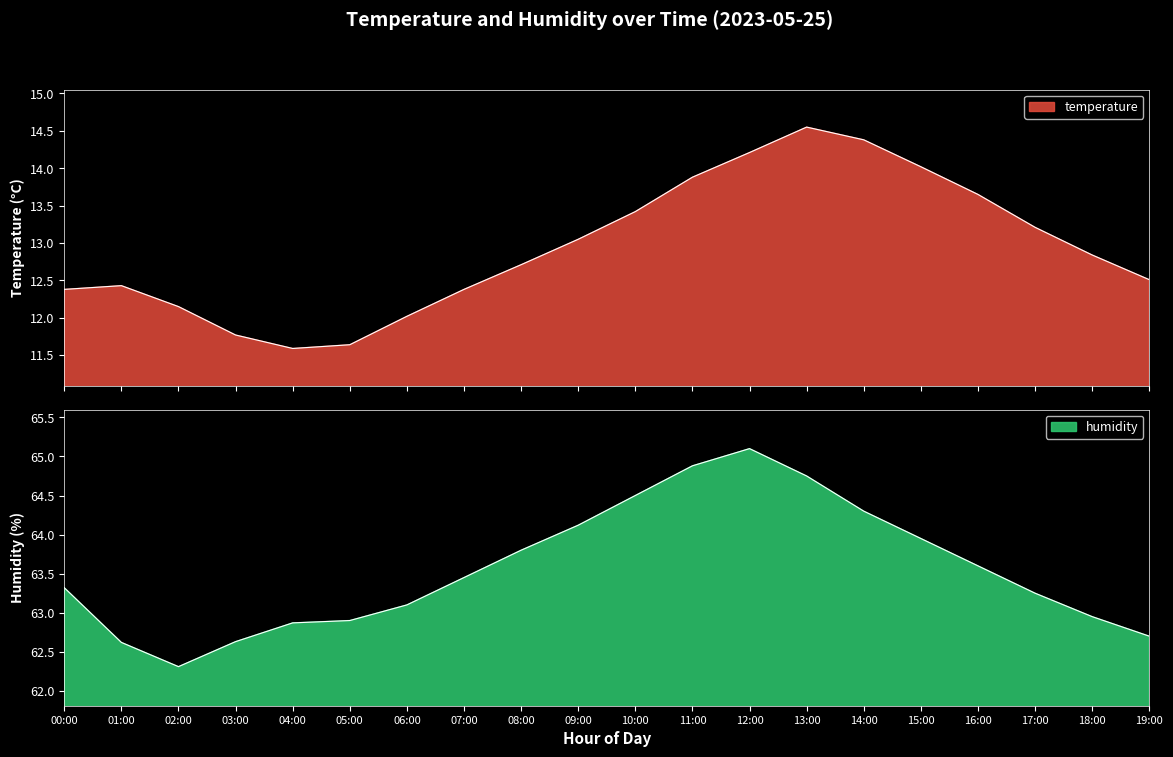

What is the sum of all humidity values?

1271.1